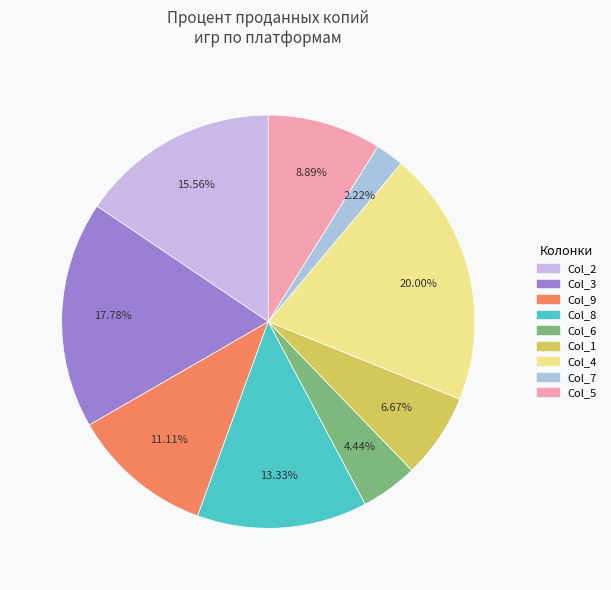

How many segments does this pie chart have?

9